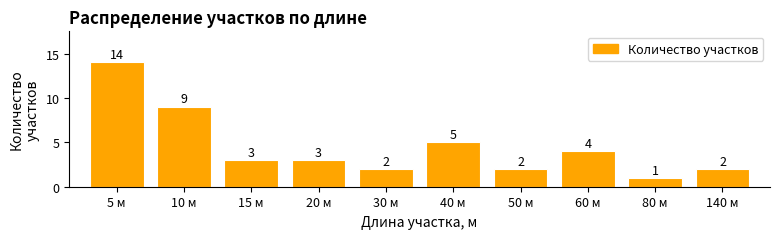

What is the sum of all values?

45